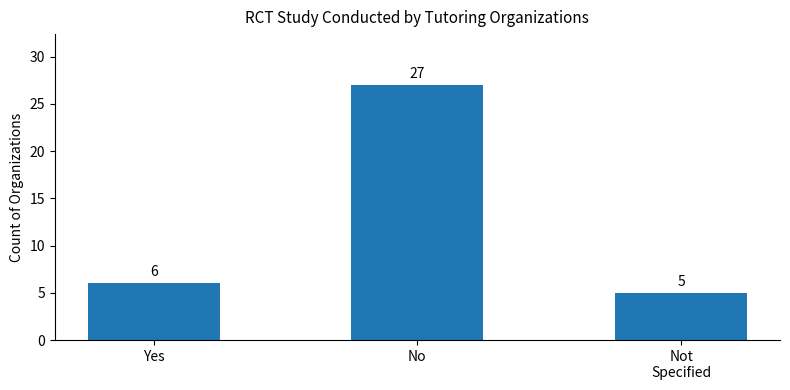

What is the change in value from Yes to No?

+21